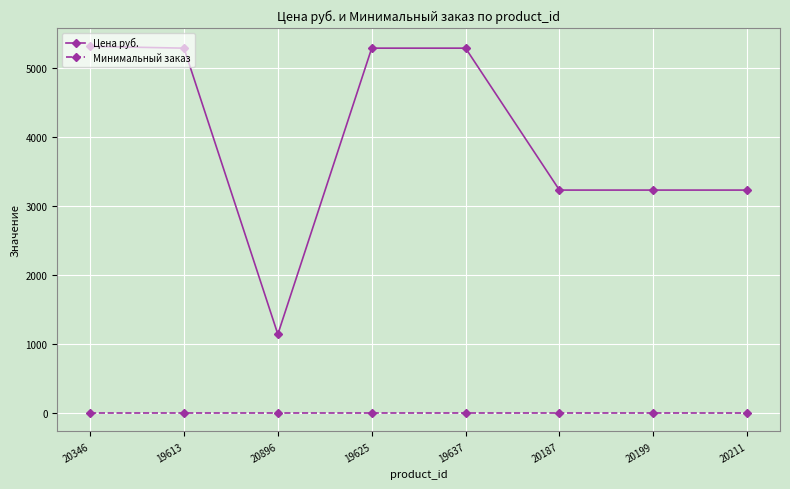

What is the value of the Минимальный заказ point at the 4th from the left?

1.0